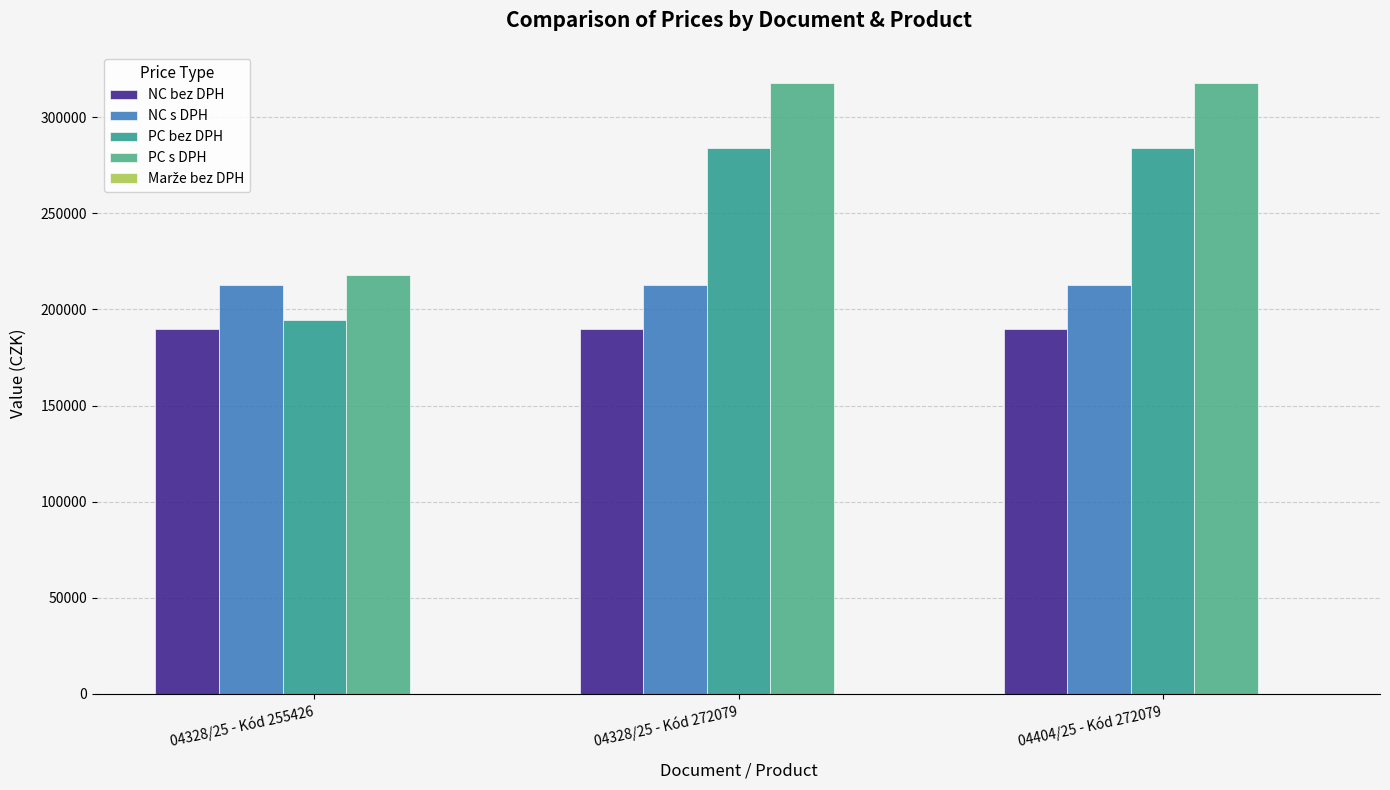

How many categories are shown in the chart?

3